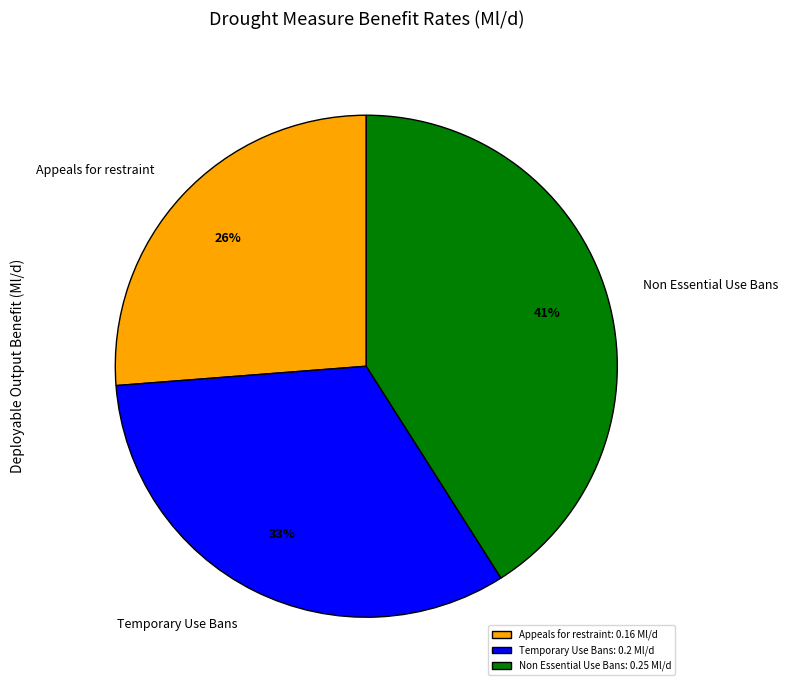

Is it true that Temporary Use Bans is 33% of the pie?

True